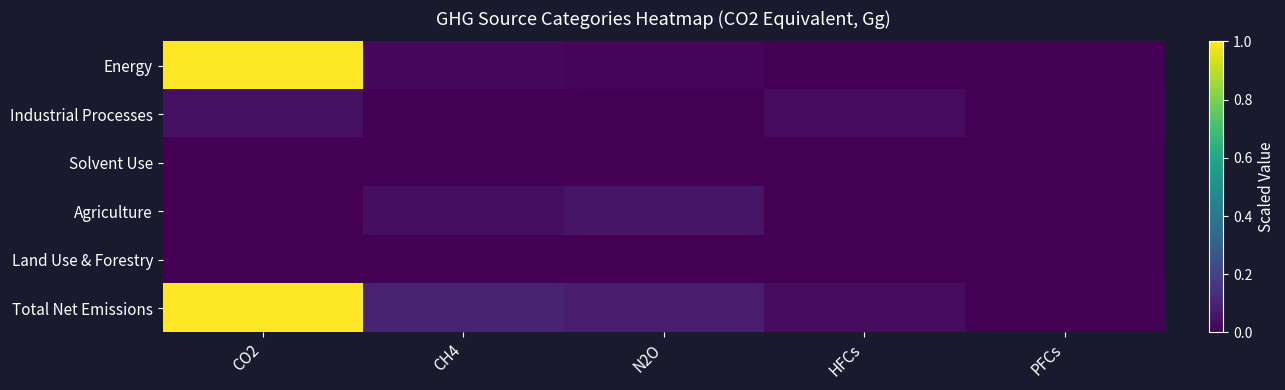

Reading left to right, extract all data points from this chart.

Energy: CO2=1.0	CH4=0.0	N2O=0.0	HFCs=0.0	PFCs=0.0
Industrial Processes: CO2=0.0	CH4=0.0	N2O=0.0	HFCs=0.0	PFCs=0.0
Solvent Use: CO2=0.0	CH4=0.0	N2O=0.0	HFCs=0.0	PFCs=0.0
Agriculture: CO2=0.0	CH4=0.0	N2O=0.1	HFCs=0.0	PFCs=0.0
Land Use & Forestry: CO2=0.0	CH4=0.0	N2O=0.0	HFCs=0.0	PFCs=0.0
Total Net Emissions: CO2=1.0	CH4=0.1	N2O=0.1	HFCs=0.0	PFCs=0.0